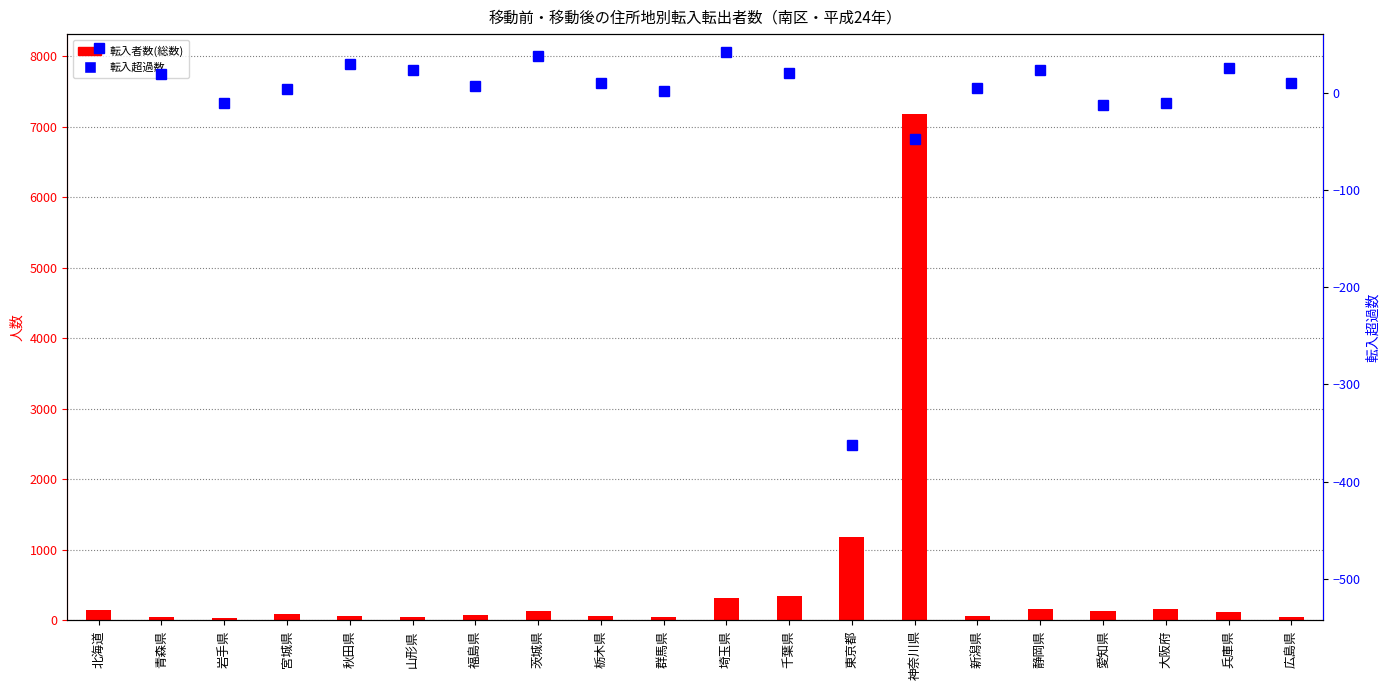

Does the chart contain stacked bars?

No